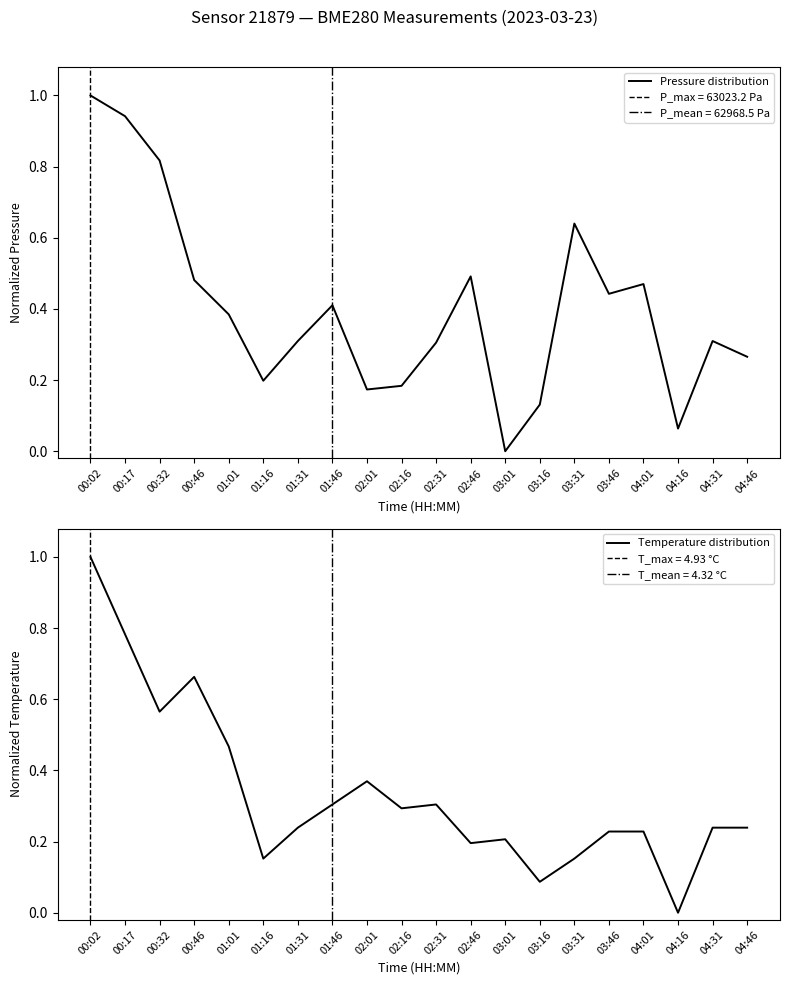

The value of Pressure distribution at 01:46 is 0.4. True or false?

True